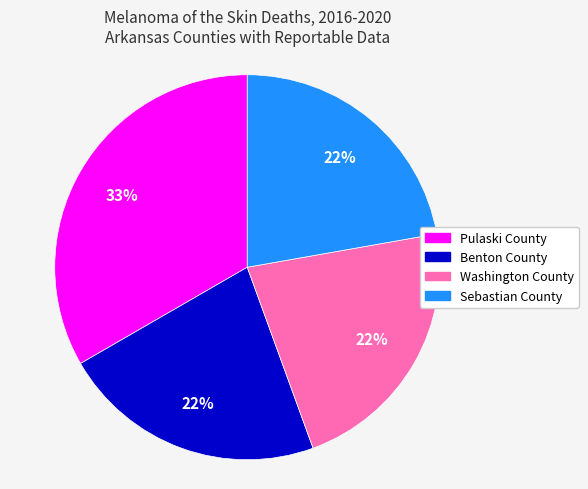

Count the number of slices in the pie.

4